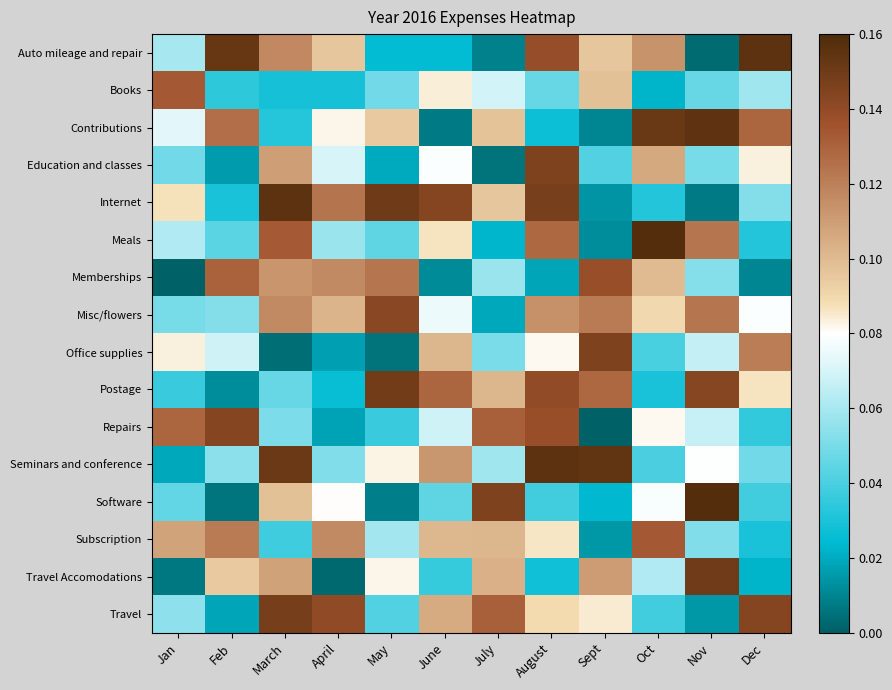

List the series in order of their peak value, lowest first.

Books, Subscription, Memberships, Misc/flowers, Repairs, Office supplies, Education and classes, Travel, Postage, Travel Accomodations, Contributions, Internet, Auto mileage and repair, Seminars and conference, Software, Meals